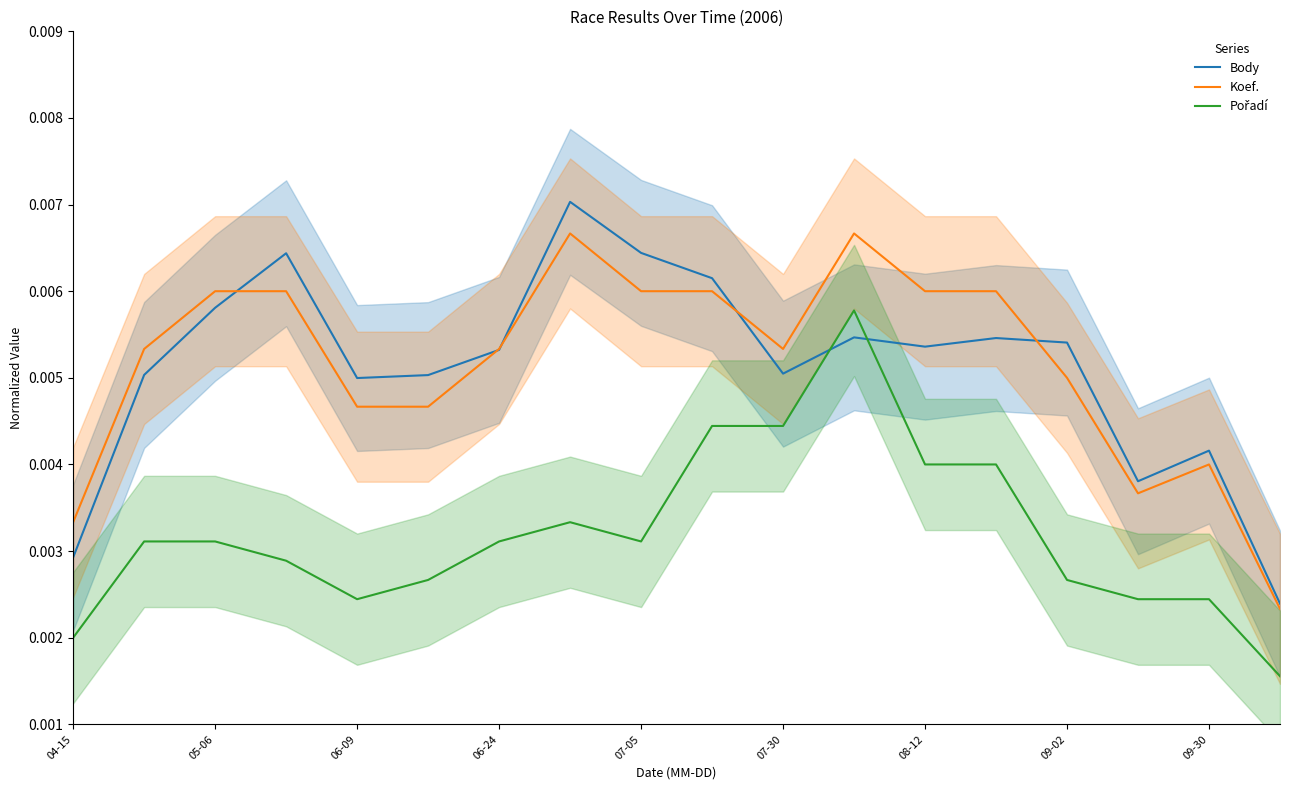

How many lines are shown in the chart?

3